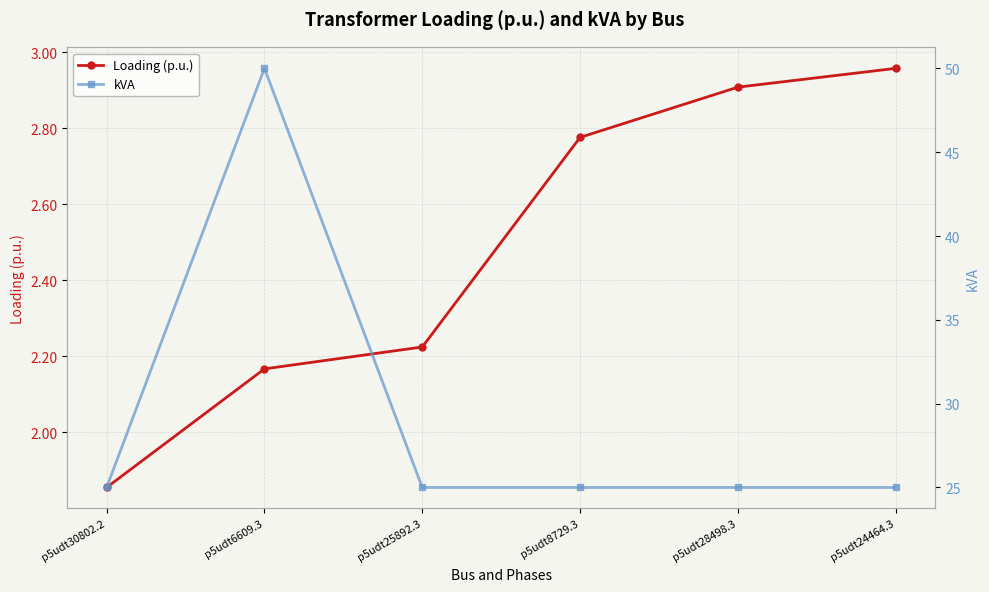

At which category is the sum across all series the highest?

p5udt6609.3